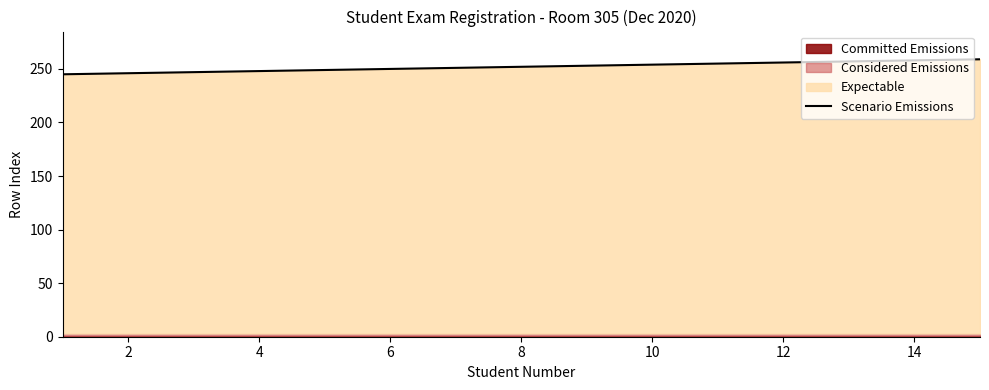

The Scenario Emissions series shows 176 at 10. True or false?

False